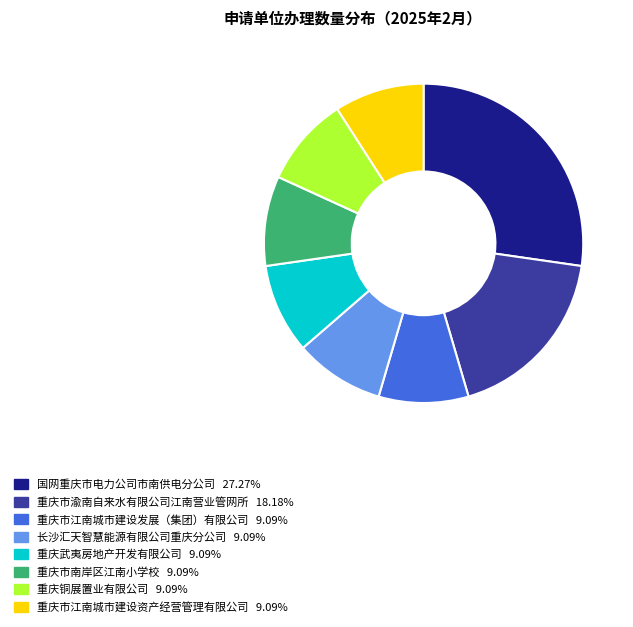

Combined, do 重庆武夷房地产开发有限公司 9.09% and 重庆市渝南自来水有限公司江南营业管网所 18.18% account for over 50%?

No